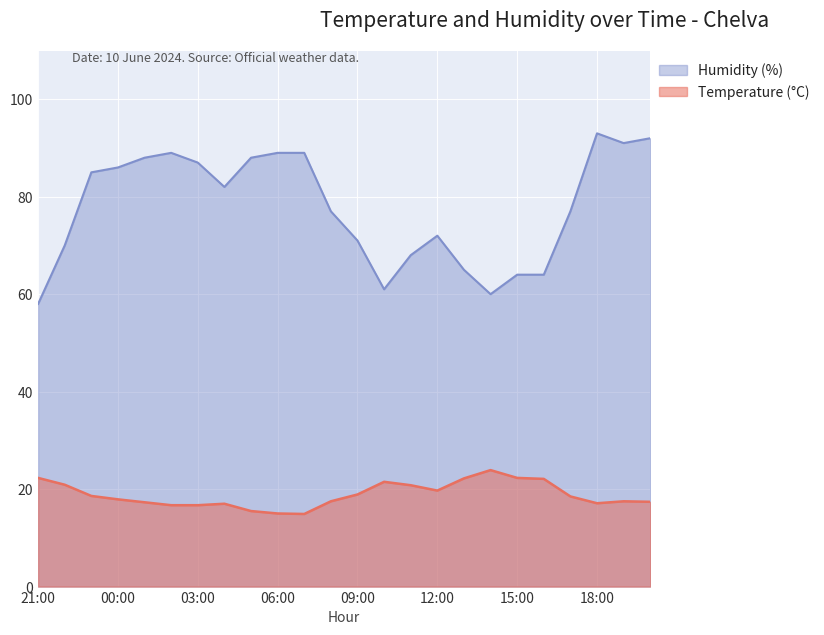

Which series has the largest total across all categories?

Humidity (%)